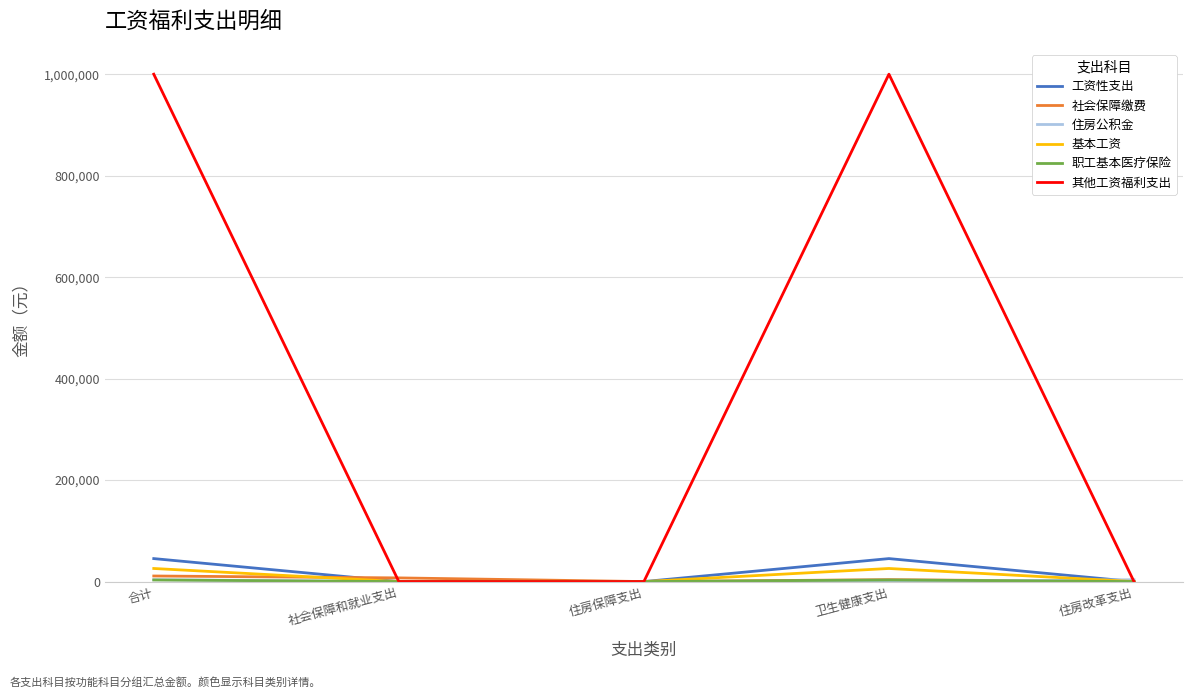

The value of 社会保障缴费 at 住房保障支出 is 0.0. True or false?

True